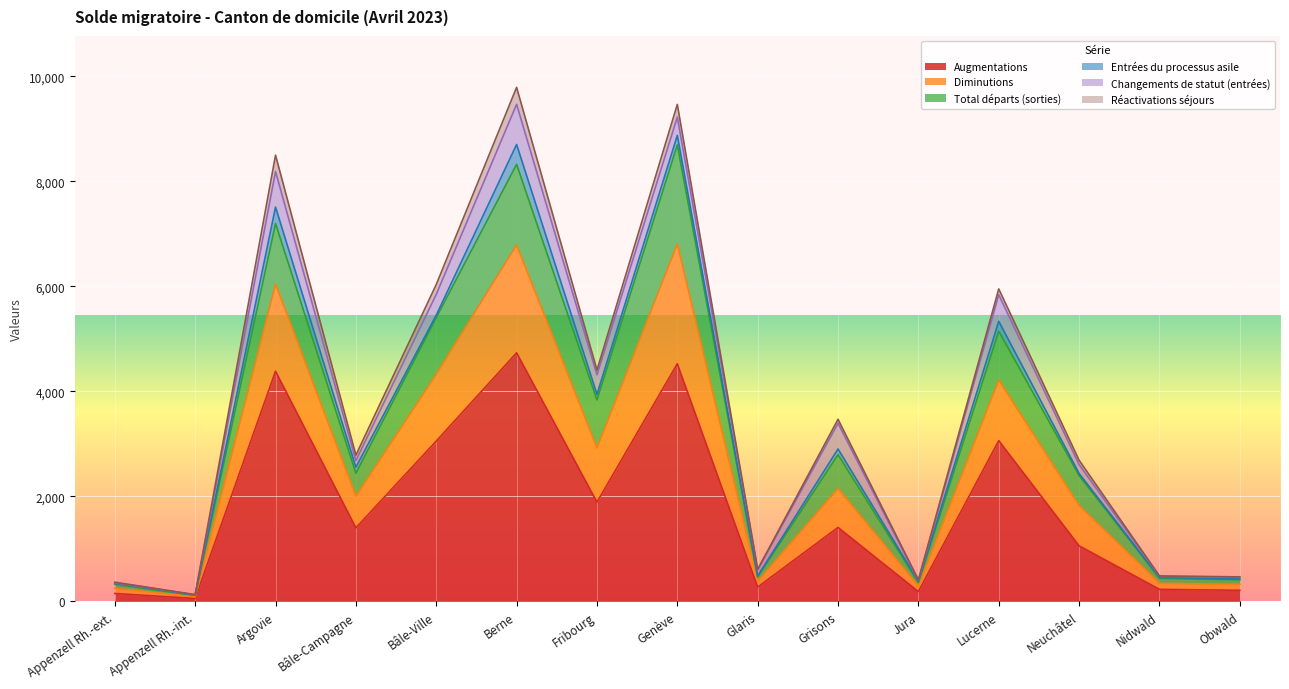

What is the highest value of the Augmentations series?

4736